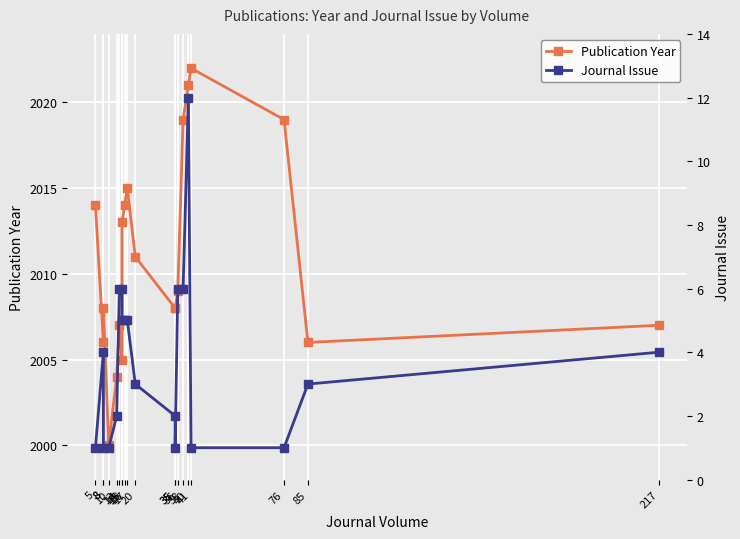

What are all the series names shown in the legend?

Publication Year, Journal Issue